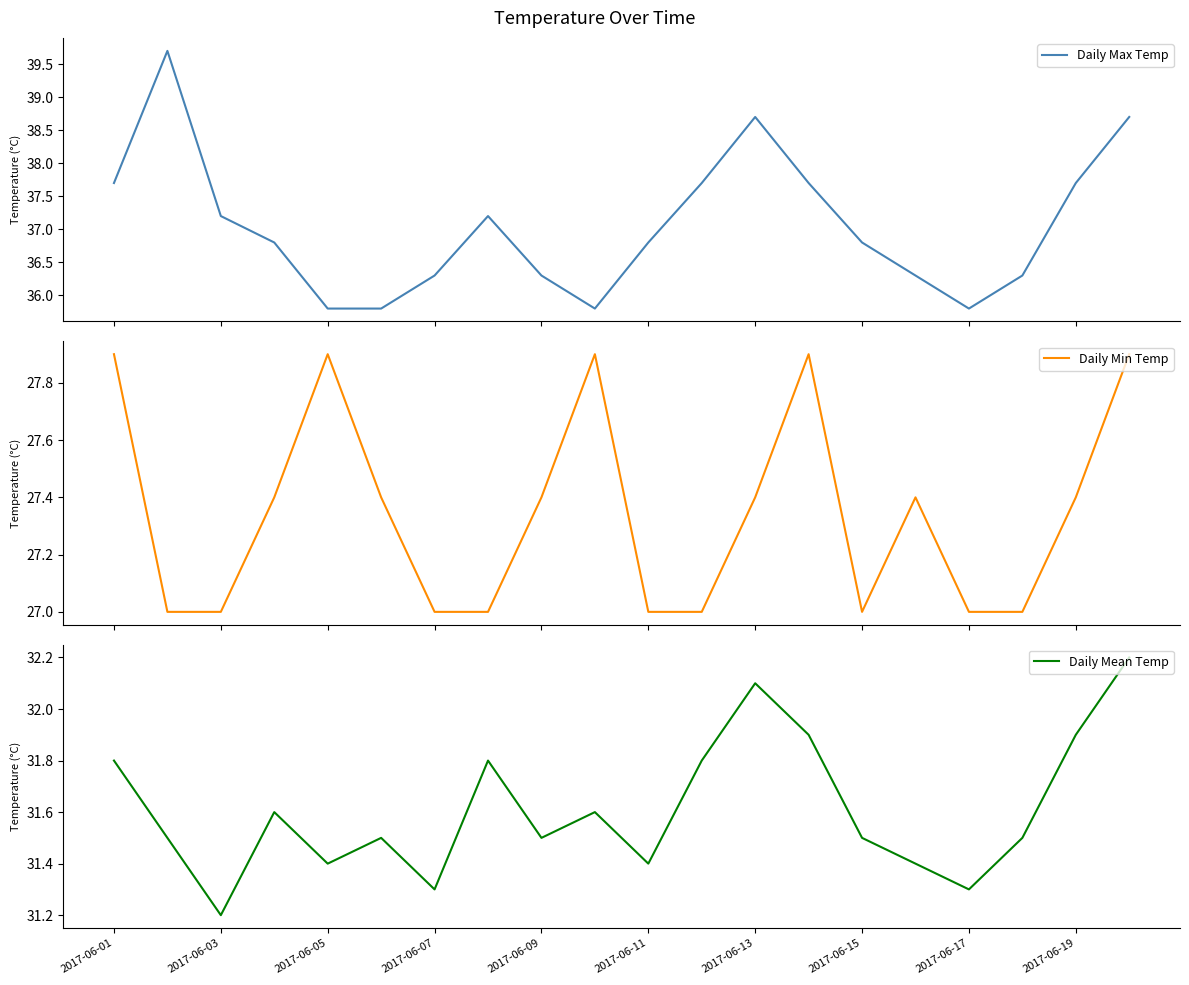

List the series in order of their overall mean, highest first.

Daily Max Temp, Daily Mean Temp, Daily Min Temp